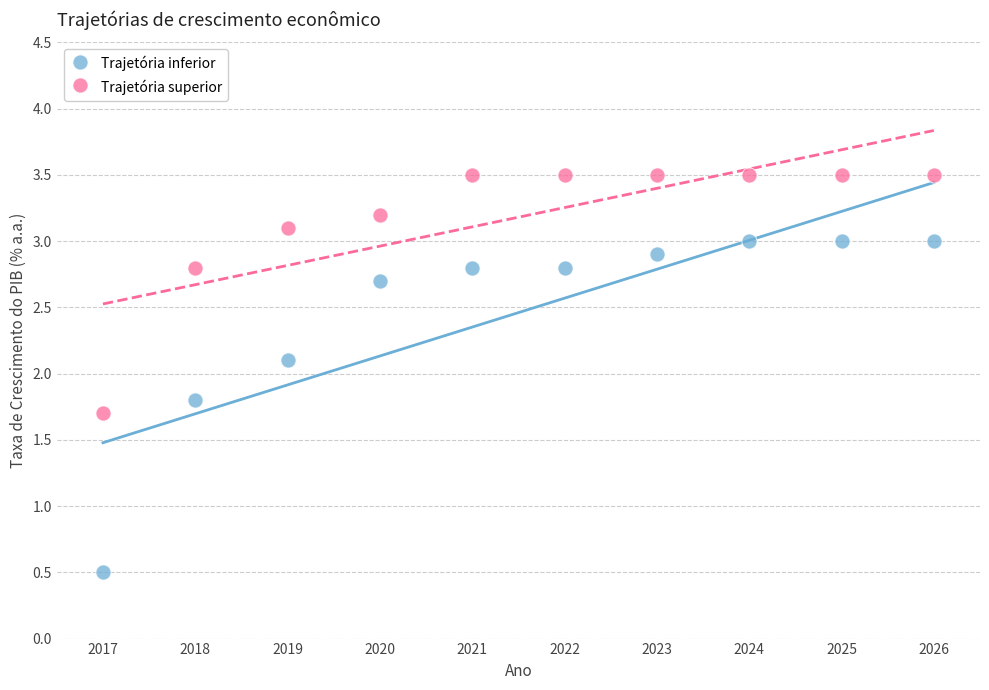

Across all data points, what is the range of X values (max minus min)?

9.0